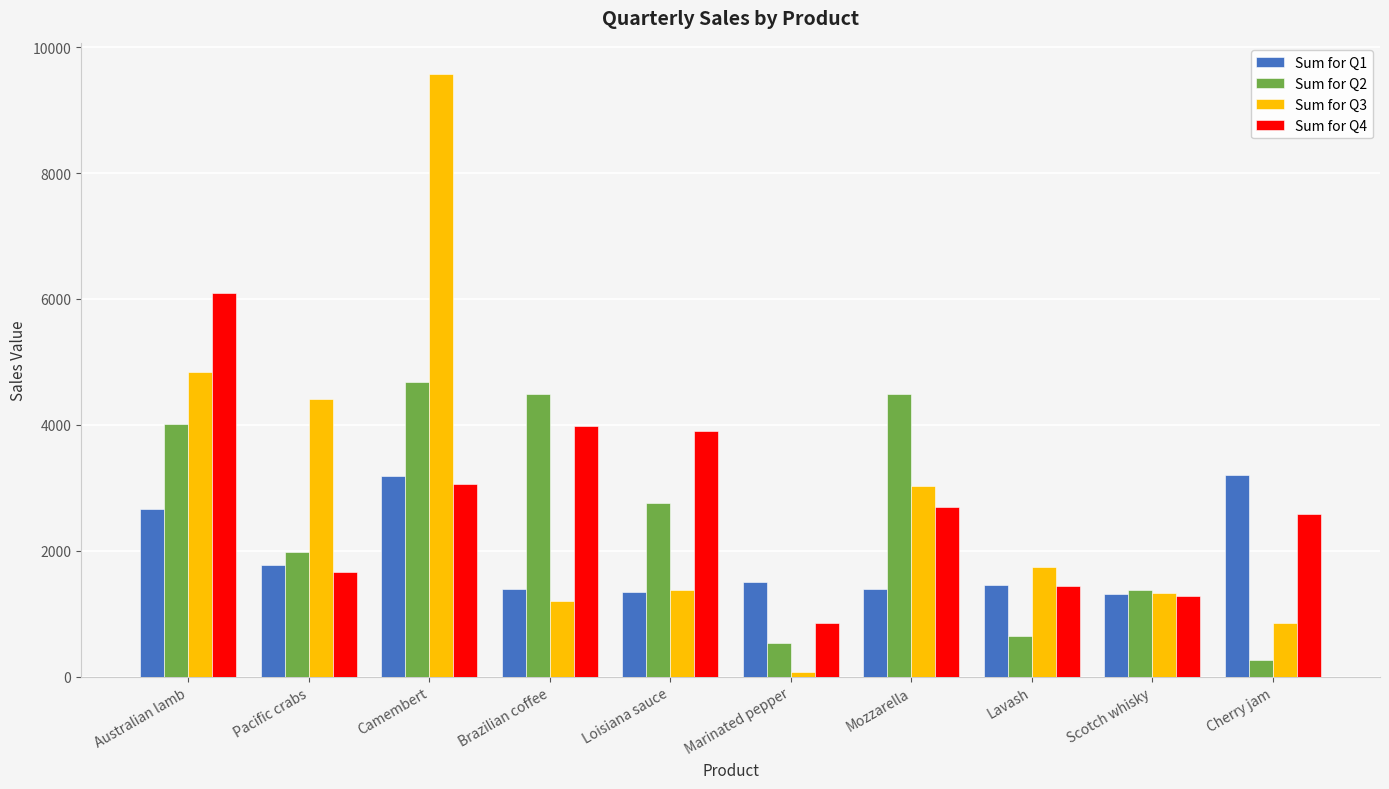

List the series in order of their peak value, lowest first.

Sum for Q1, Sum for Q2, Sum for Q4, Sum for Q3